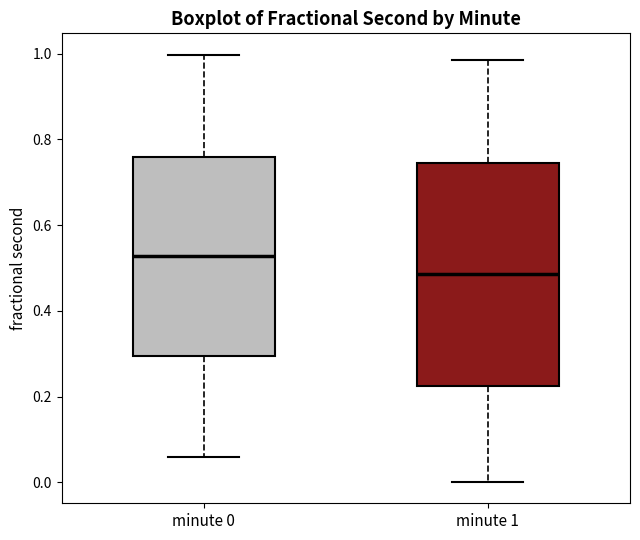

Reading left to right, read every box against the y-axis: the position of its median line, the range the box covers, and the ends of its whiskers. The values are not printed on the chart, so give them approximately, as read against the axis.

minute 0: median 0.52, box 0.30 to 0.76, whiskers 0.06 to 1.00
minute 1: median 0.48, box 0.22 to 0.74, whiskers 0.00 to 0.98